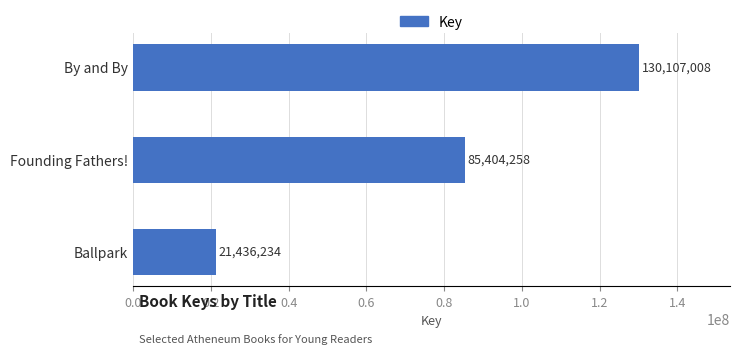

What position from the bottom is Ballpark?

1